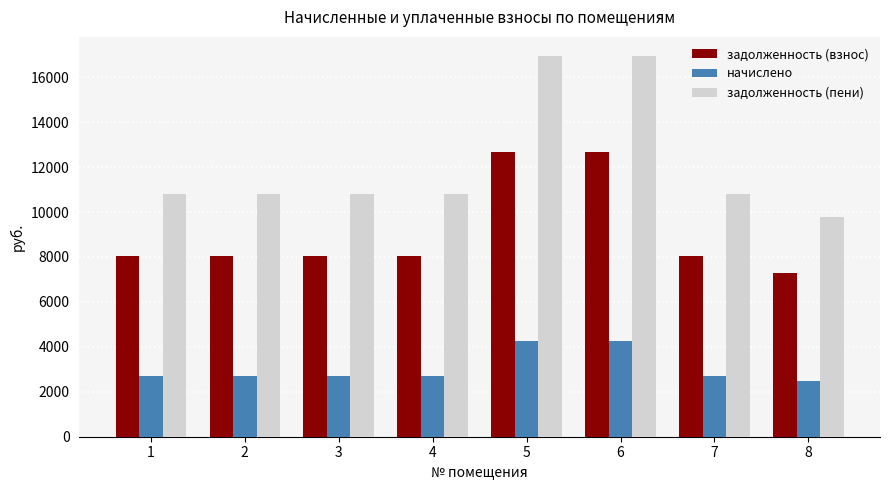

Rank the series by their maximum value, from lowest to highest.

начислено, задолженность (взнос), задолженность (пени)